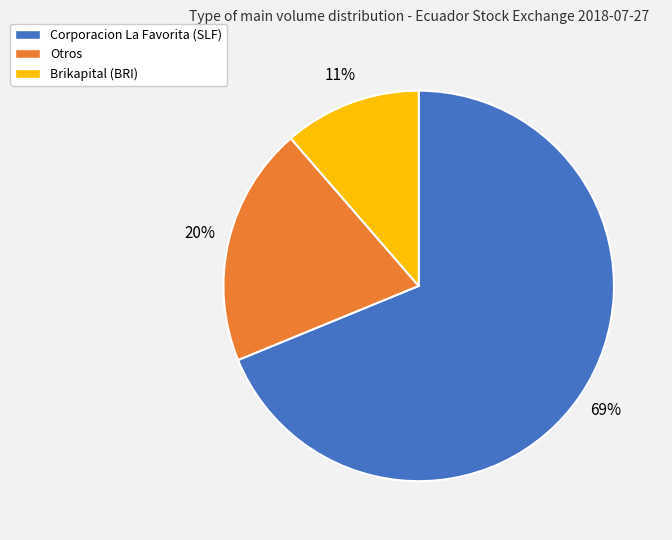

Rank the categories by value from highest to lowest.

Corporacion La Favorita (SLF), Otros, Brikapital (BRI)